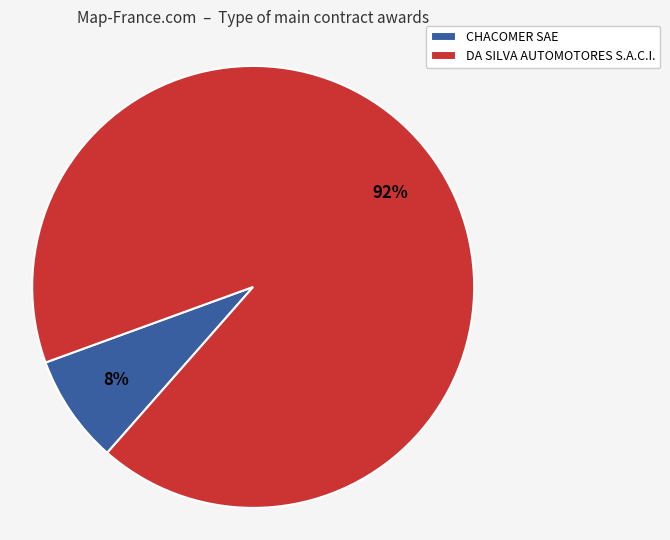

Does CHACOMER SAE represent more than half of the total?

No